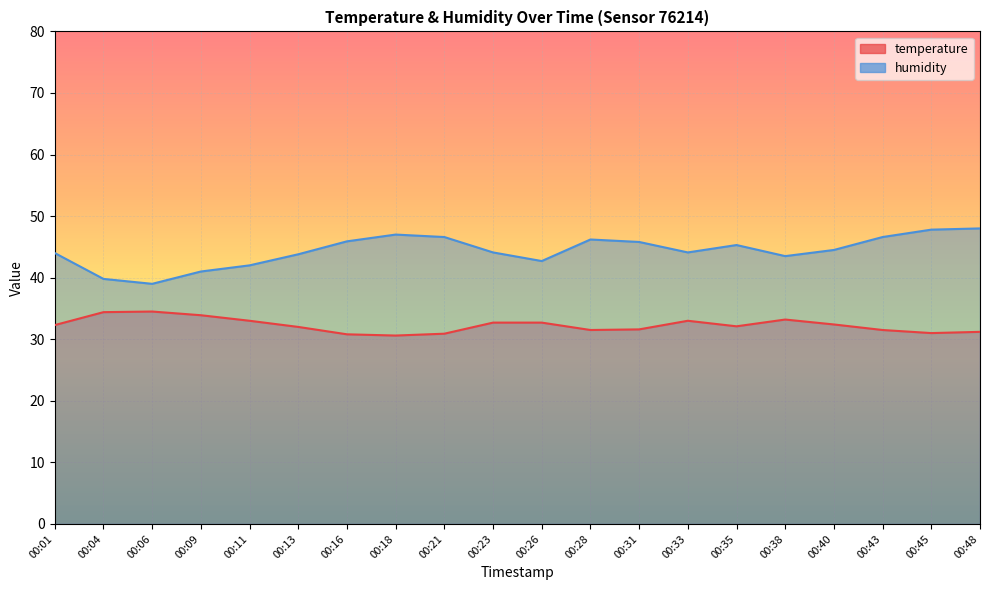

How many series are shown in this chart?

2